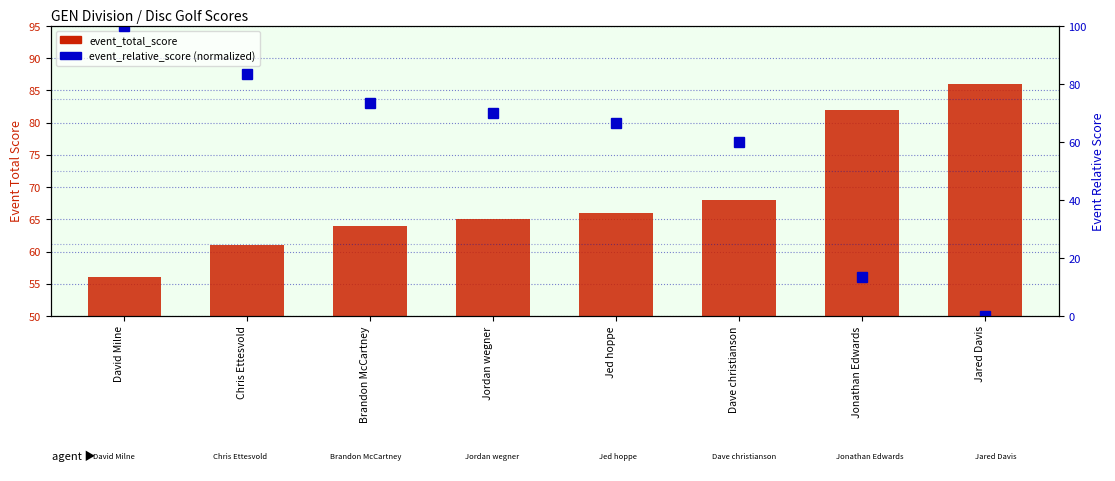

At which category is the sum across all series the highest?

David Milne